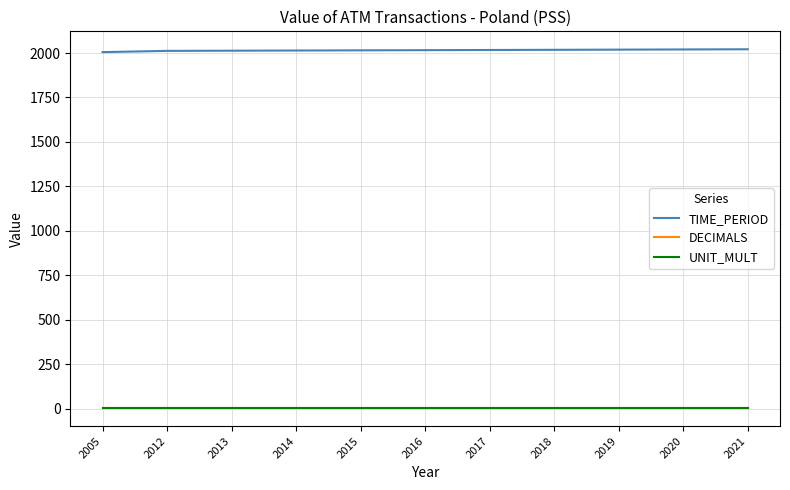

What is the sum of all DECIMALS values?

33